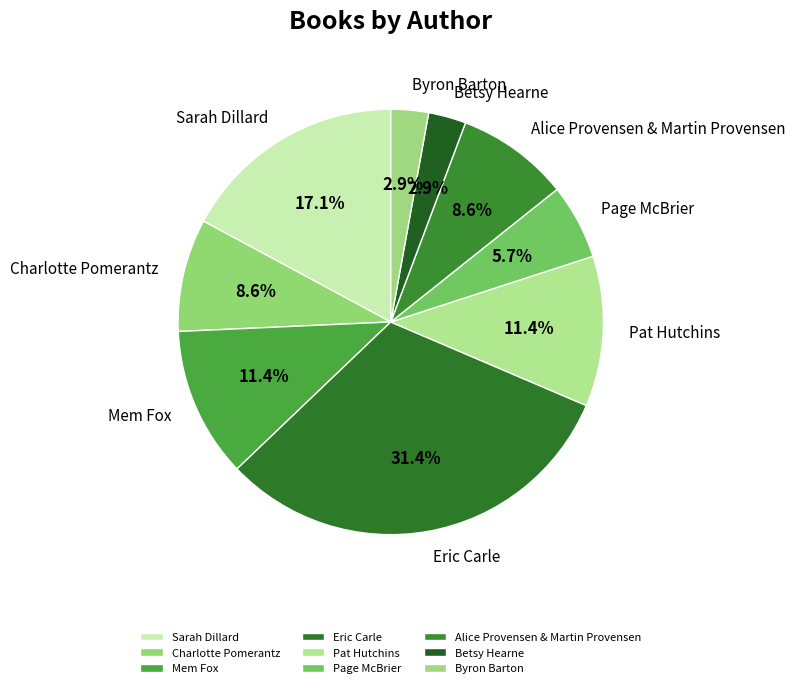

Do Betsy Hearne and Byron Barton together represent more than half of the pie?

No